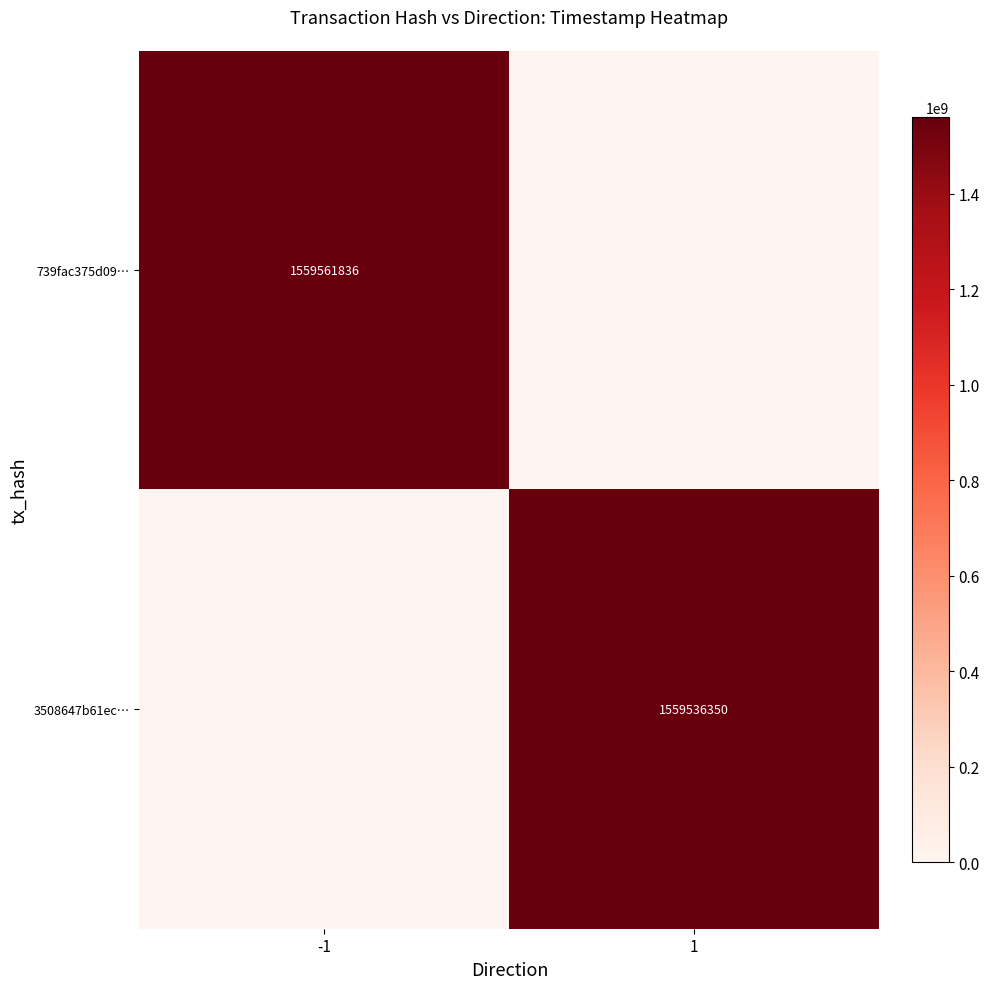

Is it true that 739fac375d09… equals 754229469 at -1?

False